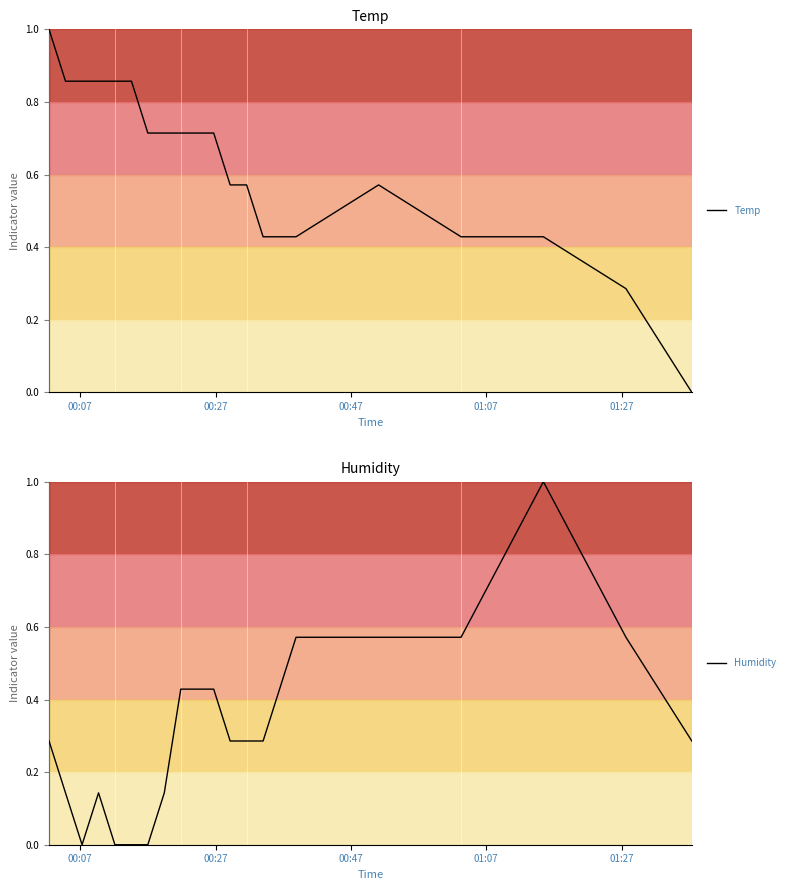

True or false: Temp and Humidity cross at least once.

True